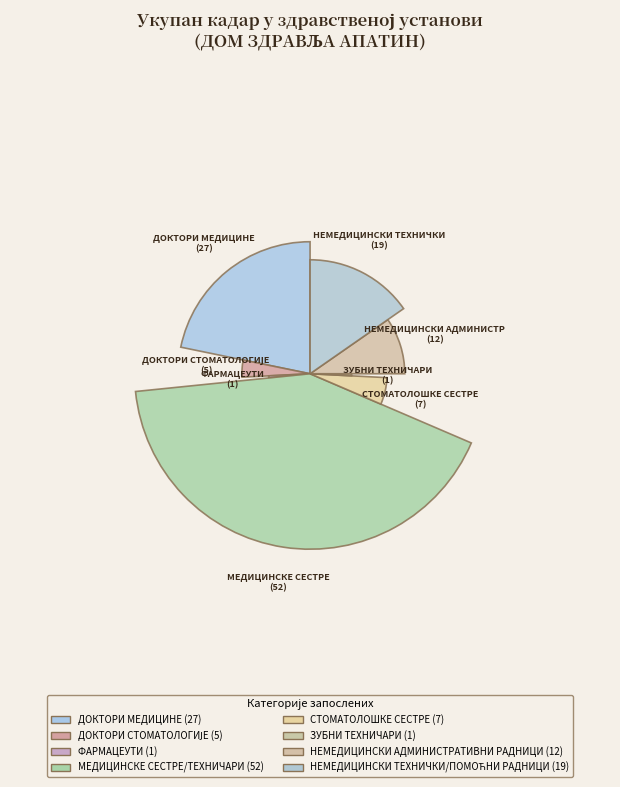

What is the change in value from СТОМАТОЛОШКЕ СЕСТРЕ to ЗУБНИ ТЕХНИЧАРИ?

-6